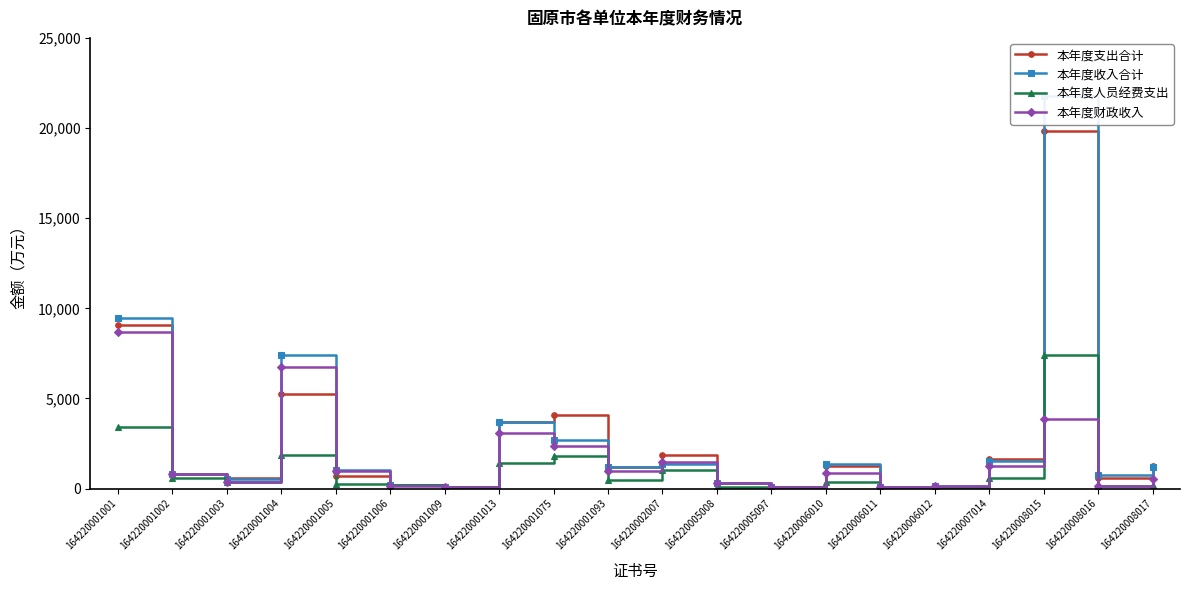

What is the difference between the maximum and second lowest values in the 本年度收入合计 series?

21669.5